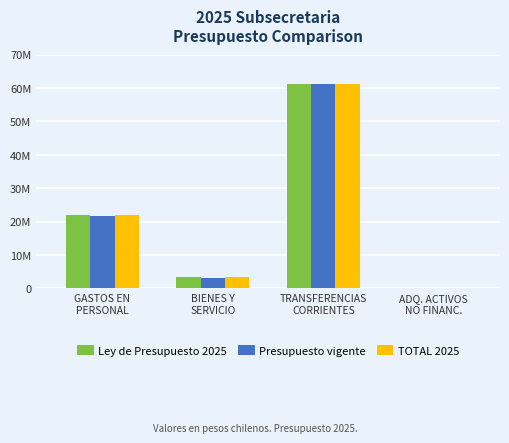

Which series has the largest range (max minus min)?

Ley de Presupuesto 2025